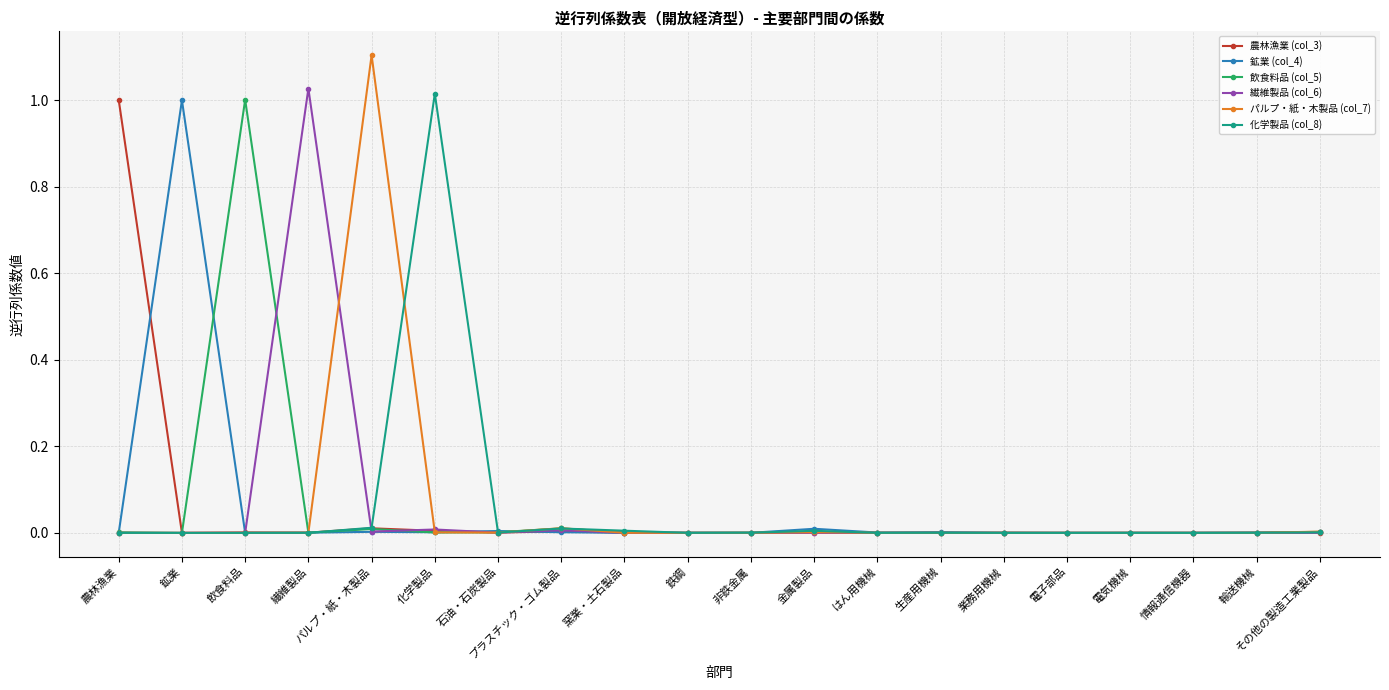

True or false: パルプ・紙・木製品 (col_7) has more than 2 points higher than both neighbors.

True